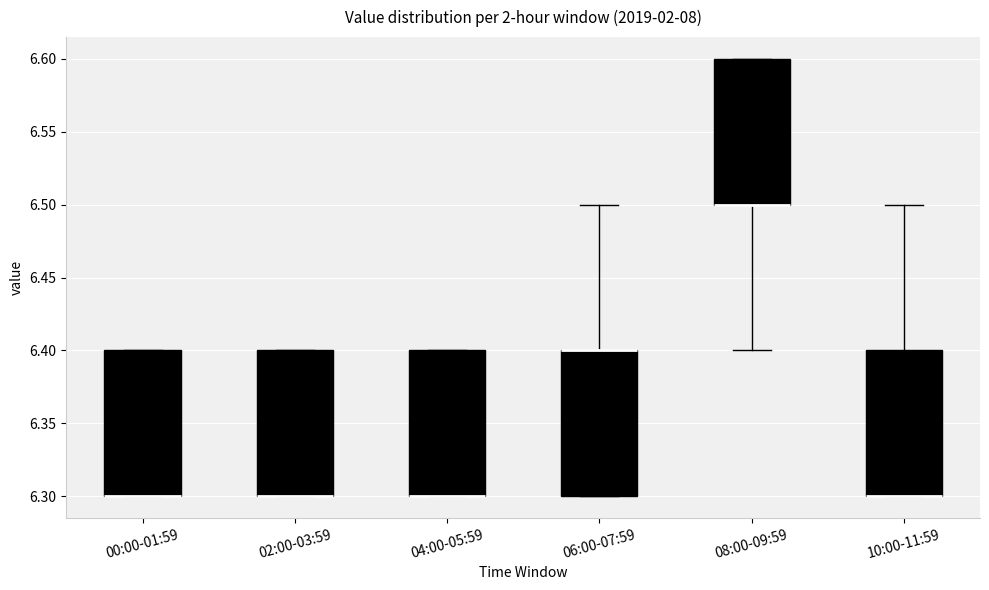

Reading left to right, transcribe this box plot: for each box, give where its median line is, the range the box spans, and where its two whiskers end, as read against the y-axis. The values are not printed on the chart, so give them approximately, as read against the axis.

00:00-01:59: median 6.3 (drawn on the box's lower edge), box 6.3 to 6.4, whiskers 6.3 to 6.4
02:00-03:59: median 6.3 (drawn on the box's lower edge), box 6.3 to 6.4, whiskers 6.3 to 6.4
04:00-05:59: median 6.3 (drawn on the box's lower edge), box 6.3 to 6.4, whiskers 6.3 to 6.4
06:00-07:59: median 6.4 (drawn on the box's upper edge), box 6.3 to 6.4, whiskers 6.3 to 6.5
08:00-09:59: median 6.5 (drawn on the box's lower edge), box 6.5 to 6.6, whiskers 6.4 to 6.6
10:00-11:59: median 6.3 (drawn on the box's lower edge), box 6.3 to 6.4, whiskers 6.3 to 6.5